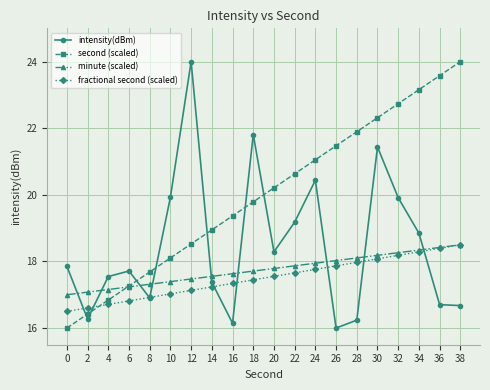

The value of minute (scaled) at 0 is 17.0. True or false?

True